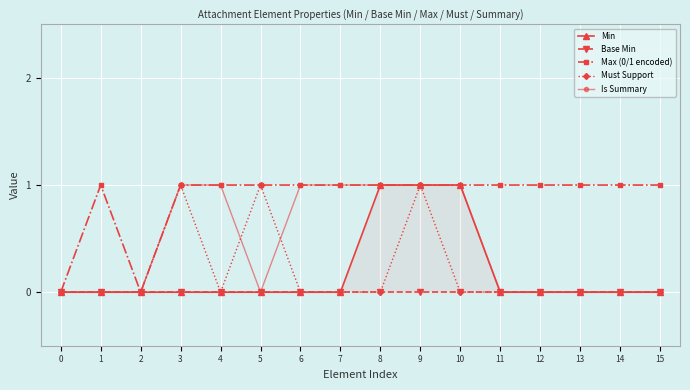

At how many categories does at least one series exceed 0?

14